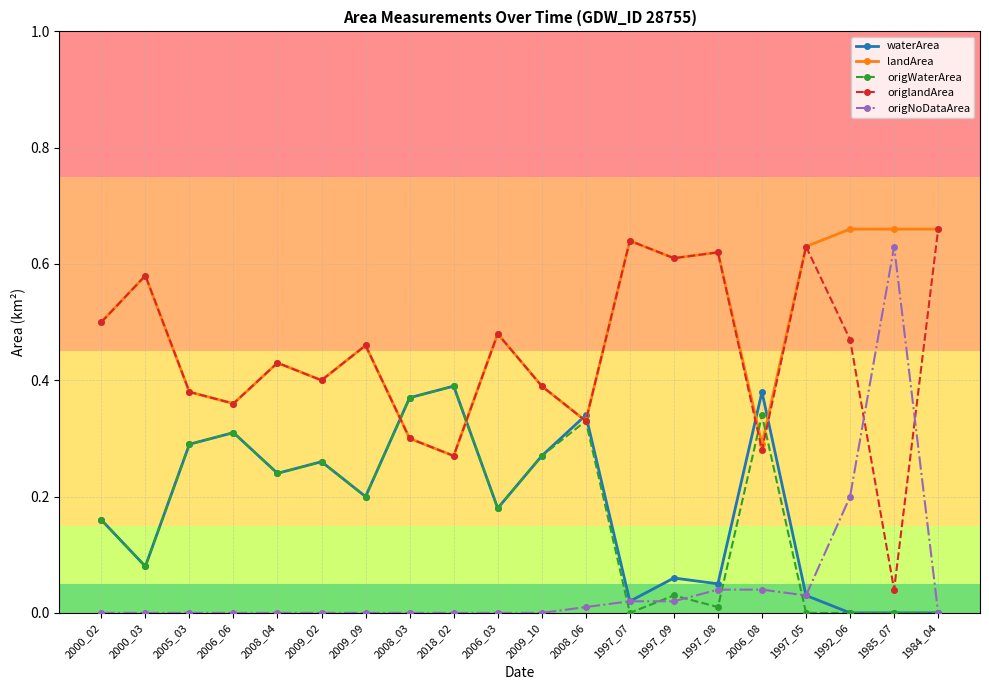

At which label is origlandArea closest to 0?

1985_07